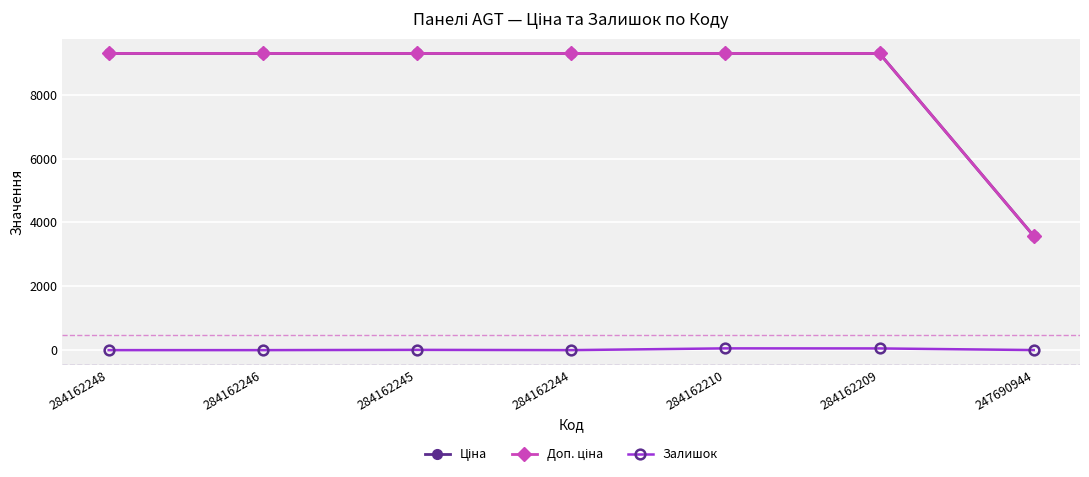

At which label does Доп. ціна first exceed 9290?

284162248